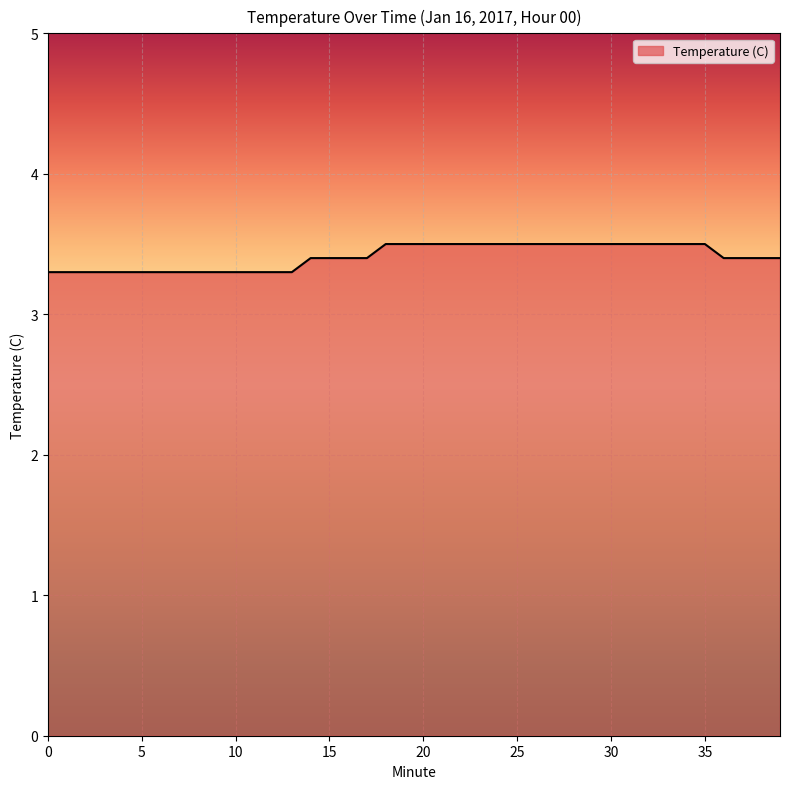

How many distinct data groups are displayed?

1